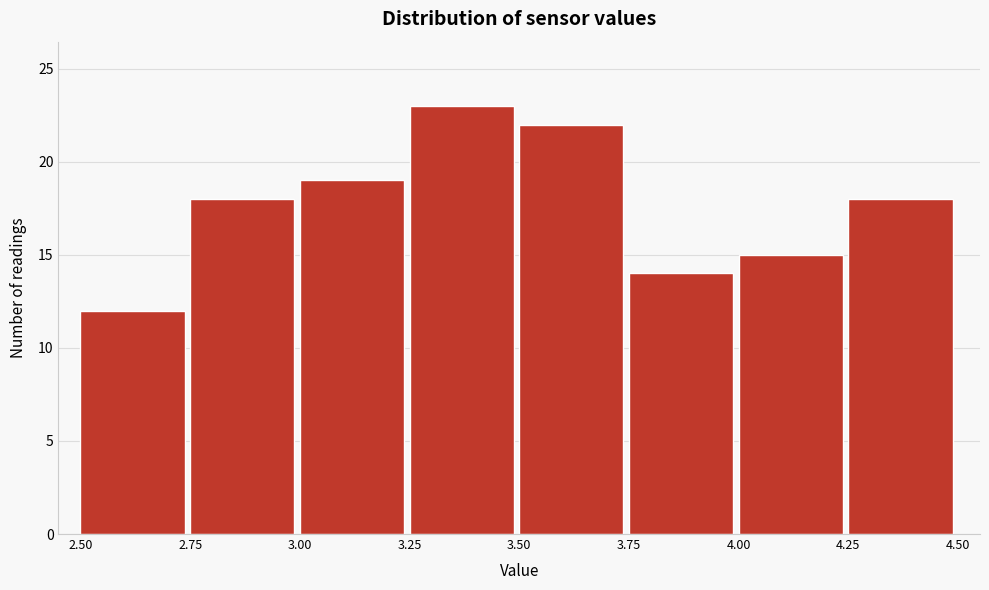

Reading left to right, list every bar in this chart as the range it spans on the x-axis followed by its height. The values are not printed on the chart, so give them approximately, as read against the axis.

2.50 to 2.75: 12
2.75 to 3.00: 18
3.00 to 3.25: 19
3.25 to 3.50: 23
3.50 to 3.75: 22
3.75 to 4.00: 14
4.00 to 4.25: 15
4.25 to 4.50: 18